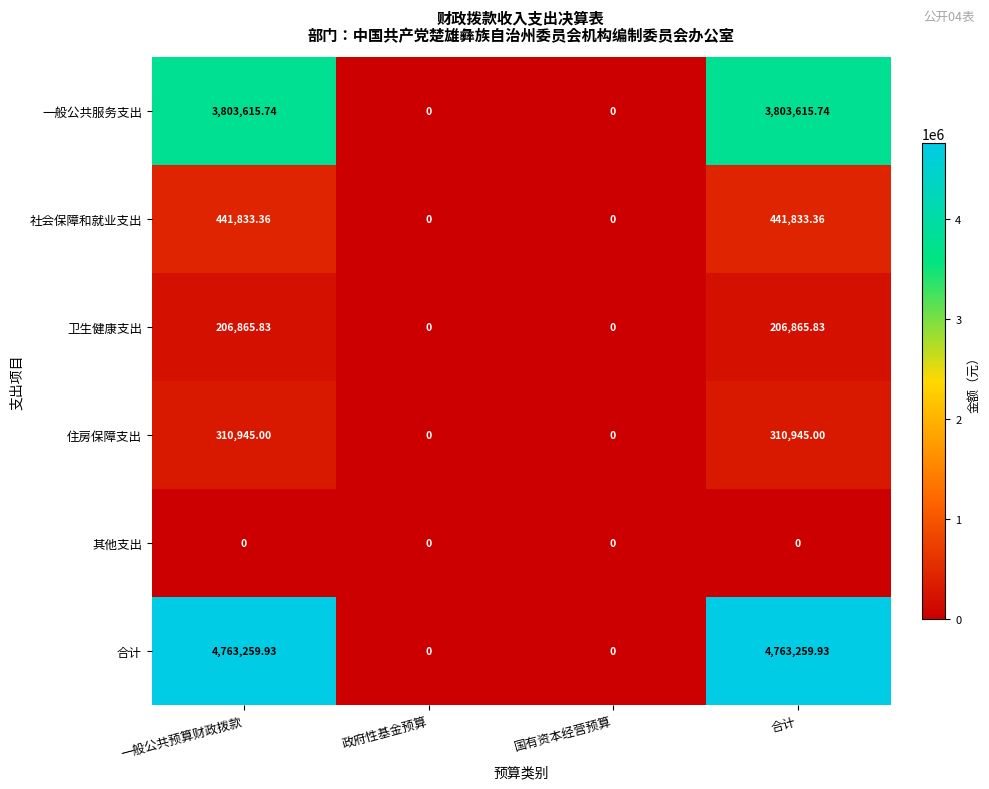

Count the number of categories in the chart.

4